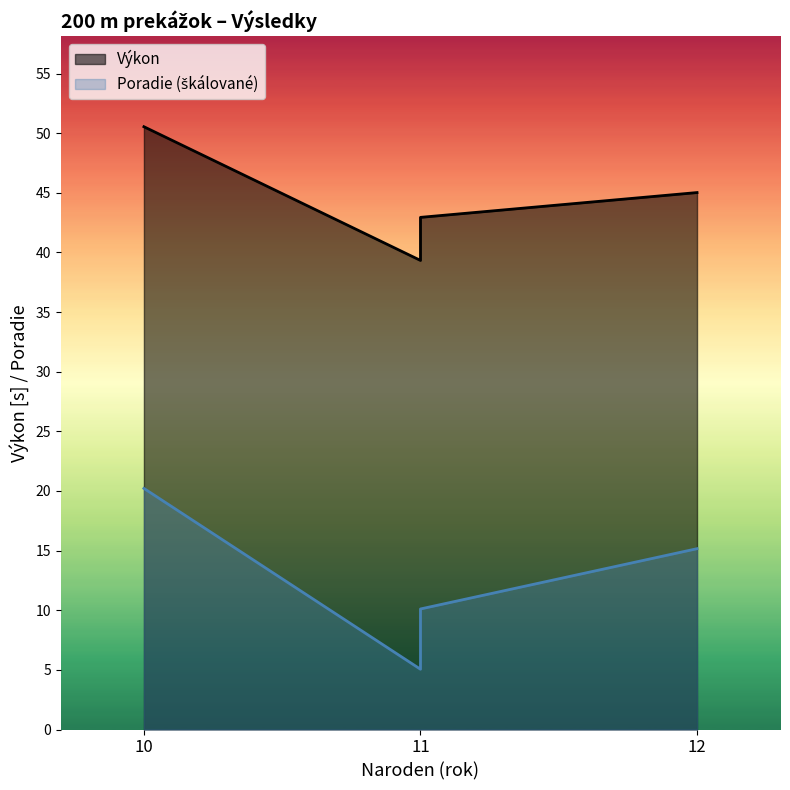

What is the maximum value shown in the chart?

50.5